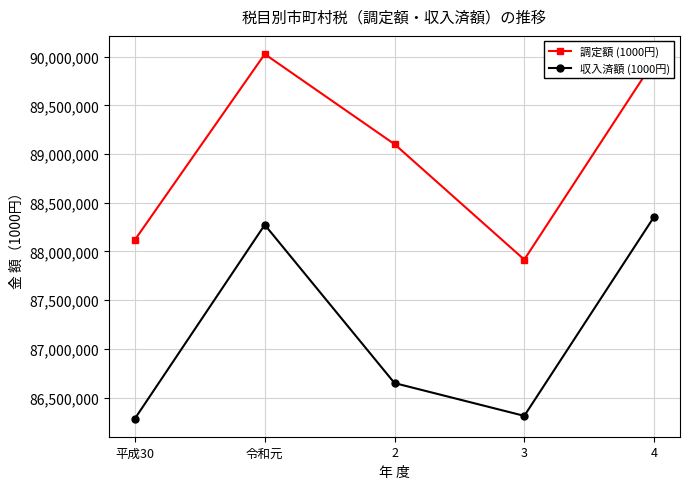

How many values in the 収入済額 (1000円) series are below 86648823?

2